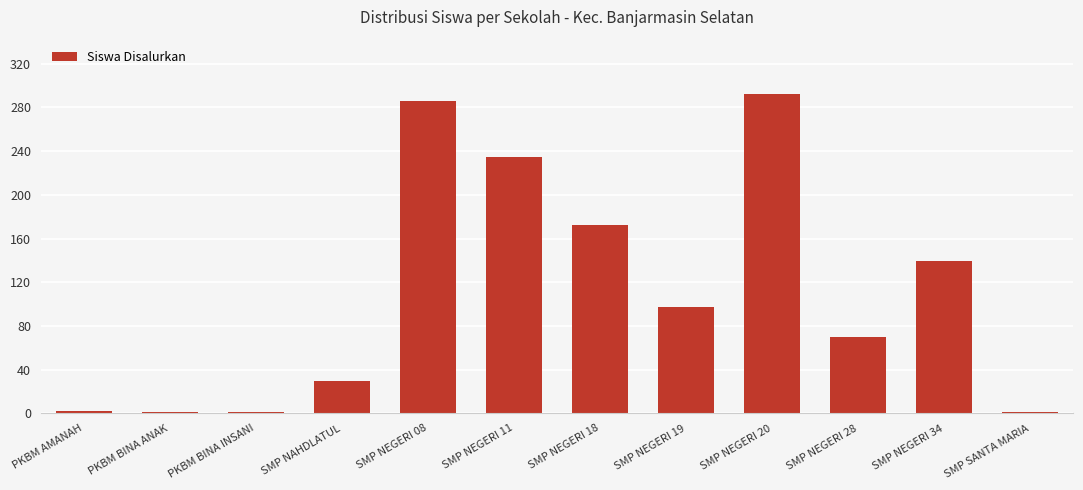

Between SMP NEGERI 34 and SMP NEGERI 11, which is larger?

SMP NEGERI 11